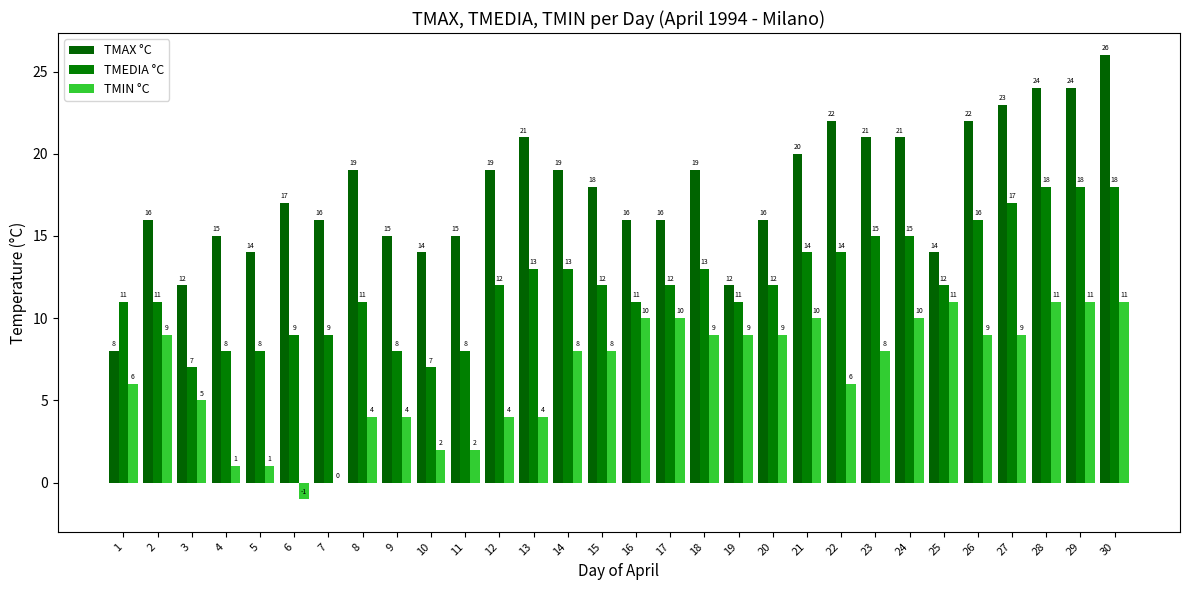

Are the bars horizontal?

No